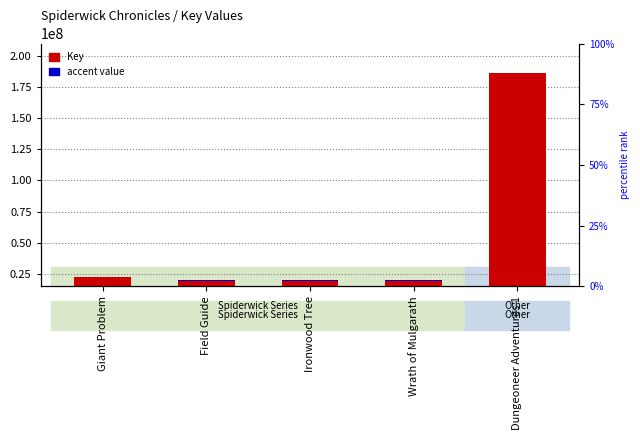

What is the average value of the accent value series?

91000